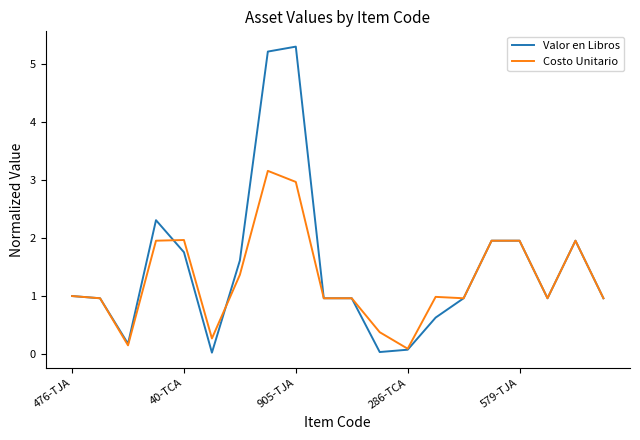

What is the highest value of the Valor en Libros series?

5.3